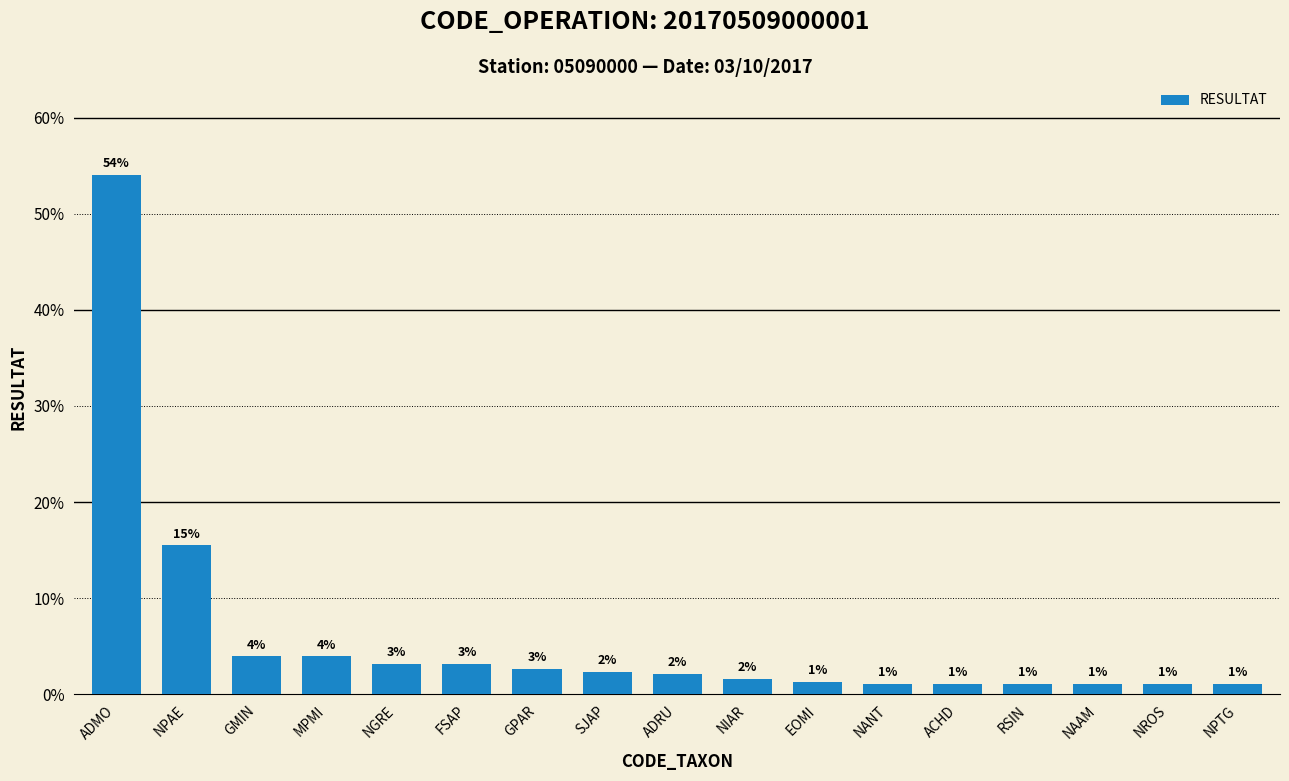

Are the bars grouped side by side (vs. stacked)?

No